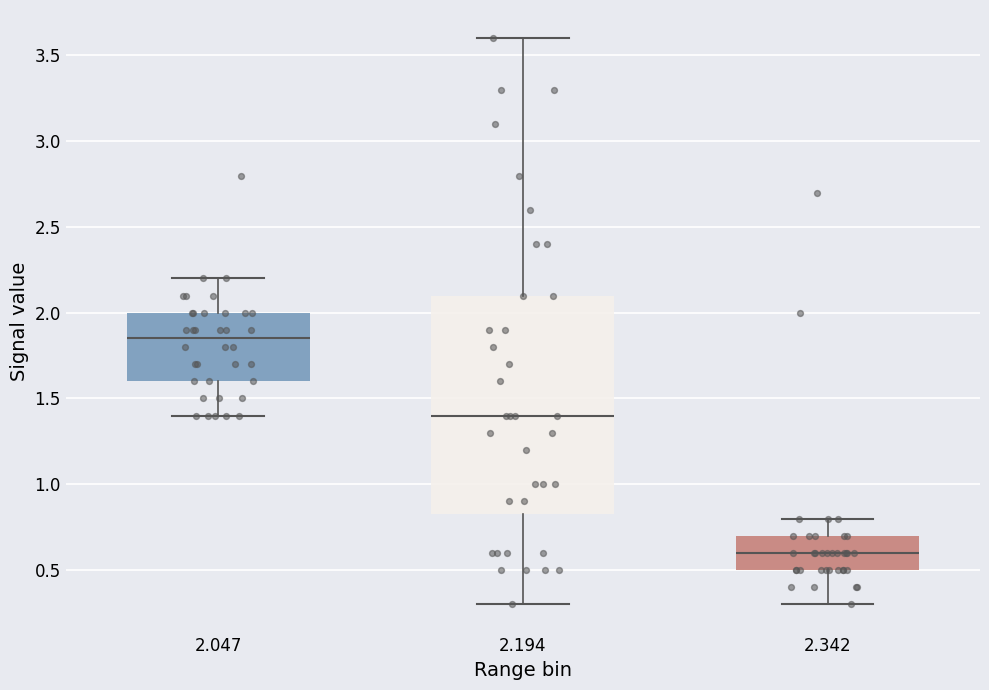

Where does the upper whisker of the box at x = 2.194 end on the y-axis? The values are not printed on the chart, so give them approximately, as read against the axis.

3.60